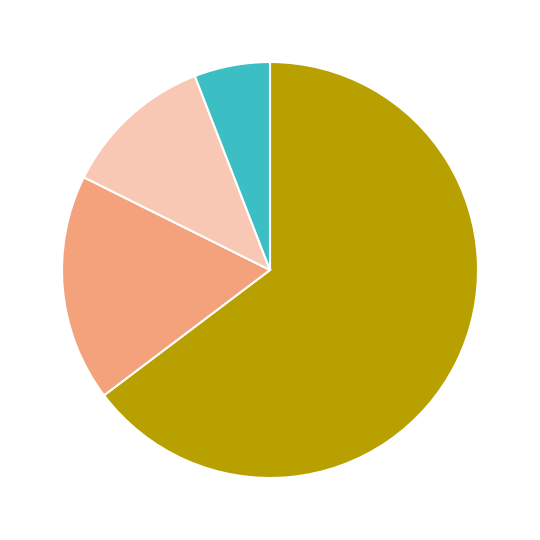

Is there a majority slice in this chart?

Yes